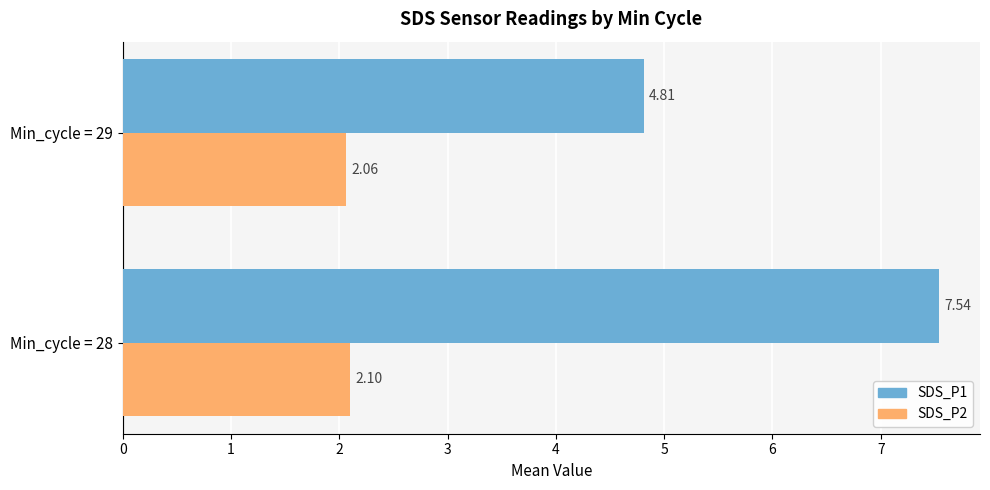

At Min_cycle = 29, list the series in order from largest to smallest.

SDS_P1, SDS_P2